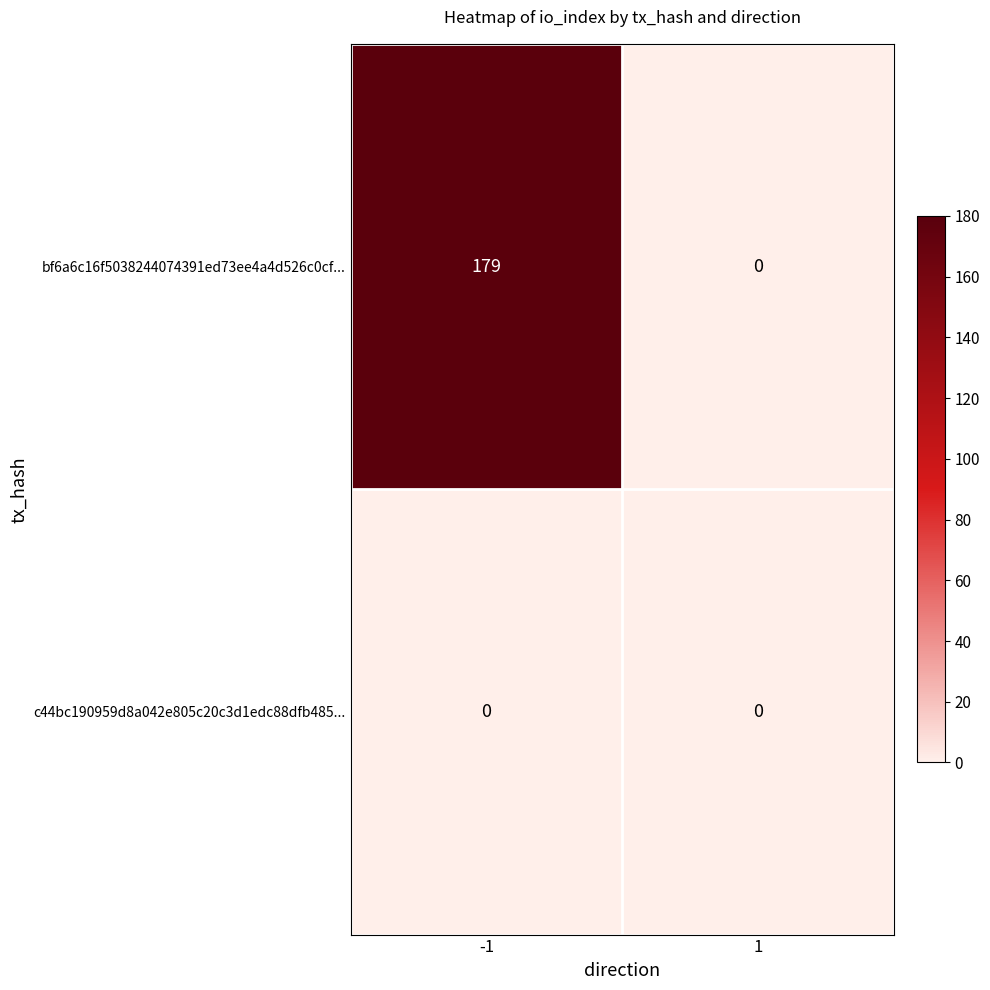

Reading left to right, what are all the values shown in this chart?

bf6a6c16f5038244074391ed73ee4a4d526c0cf...: -1=179	1=0
c44bc190959d8a042e805c20c3d1edc88dfb485...: -1=0	1=0